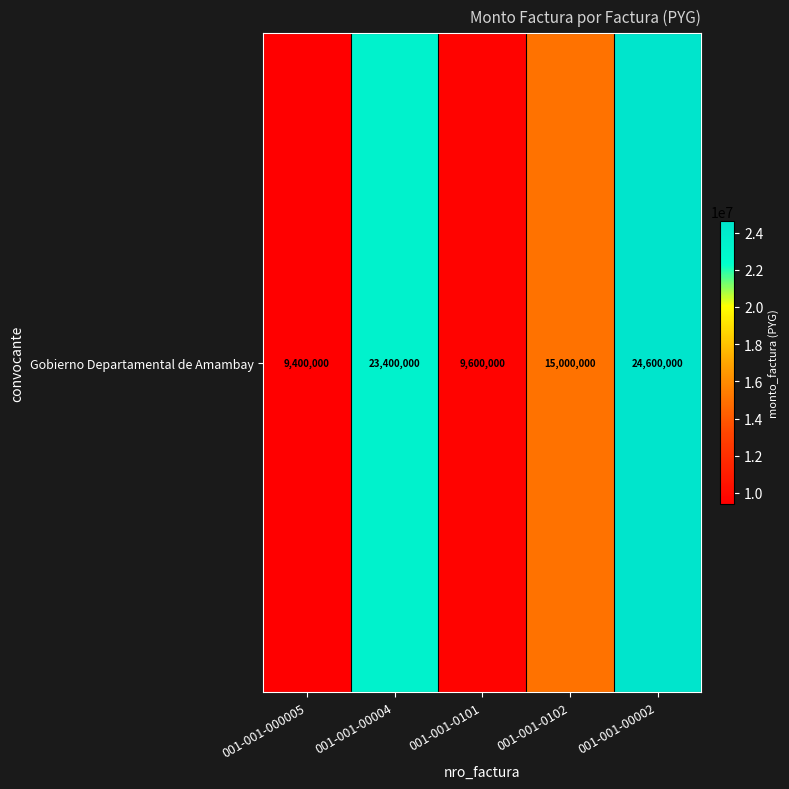

Which has a higher value, 001-001-0102 or 001-001-000005?

001-001-0102